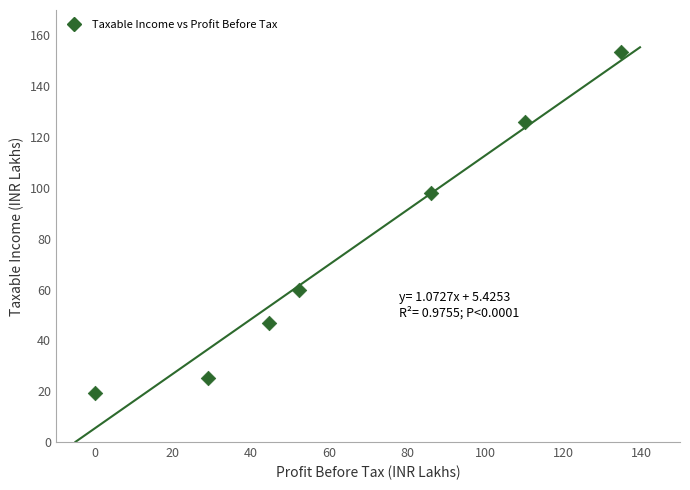

What is the range of Y values (max minus min)?

134.1